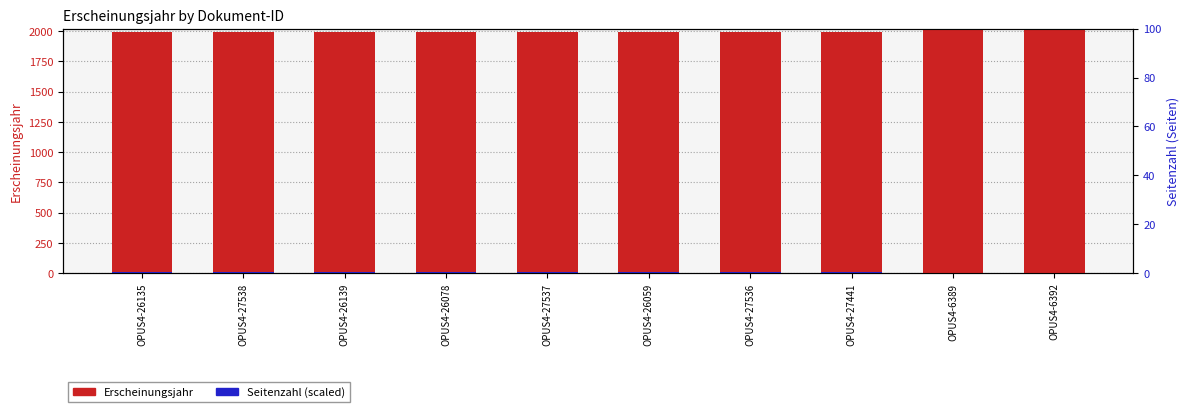

What is the spread (max minus min) of values at OPUS4-27536?

1986.5